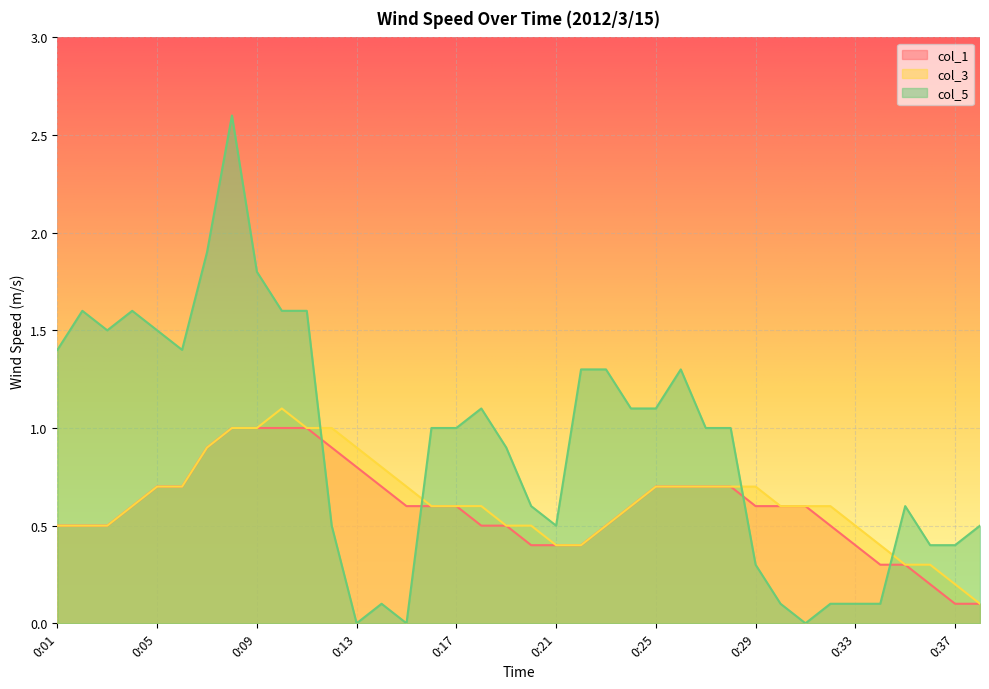

At 0:35, list the series in order from largest to smallest.

col_5, col_1, col_3